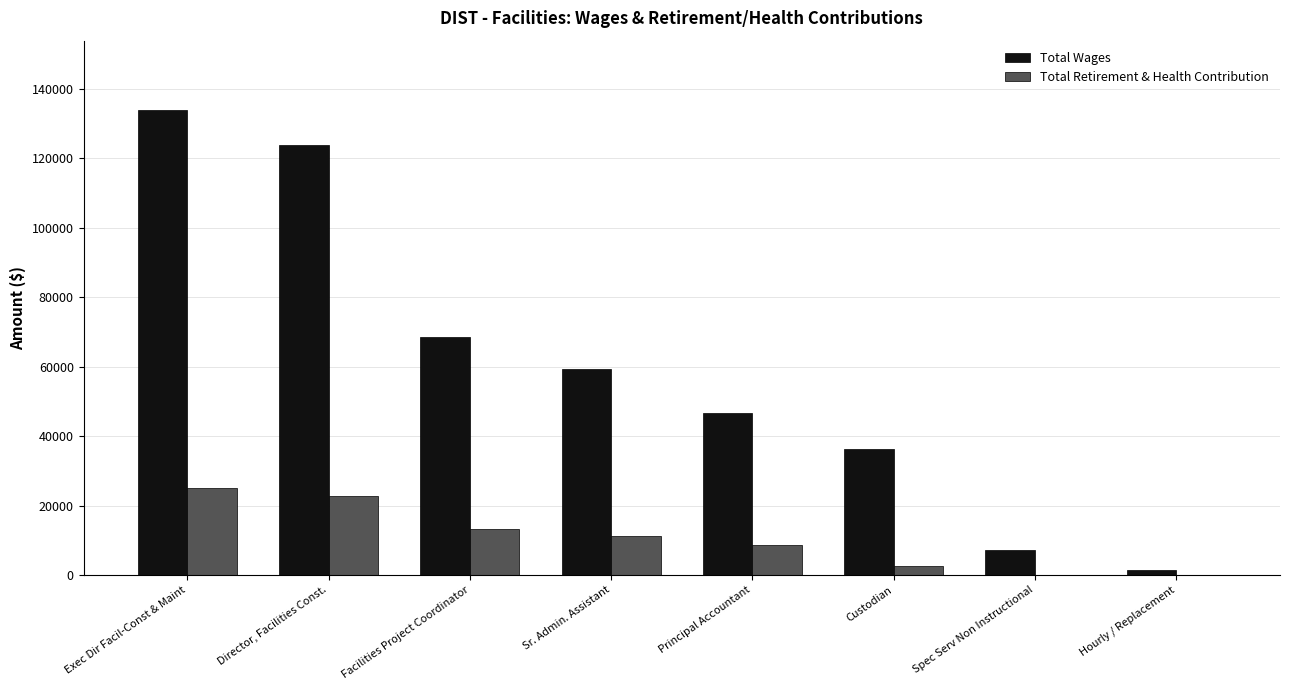

What is the difference between the Total Wages values at Sr. Admin. Assistant and Principal Accountant?

12772